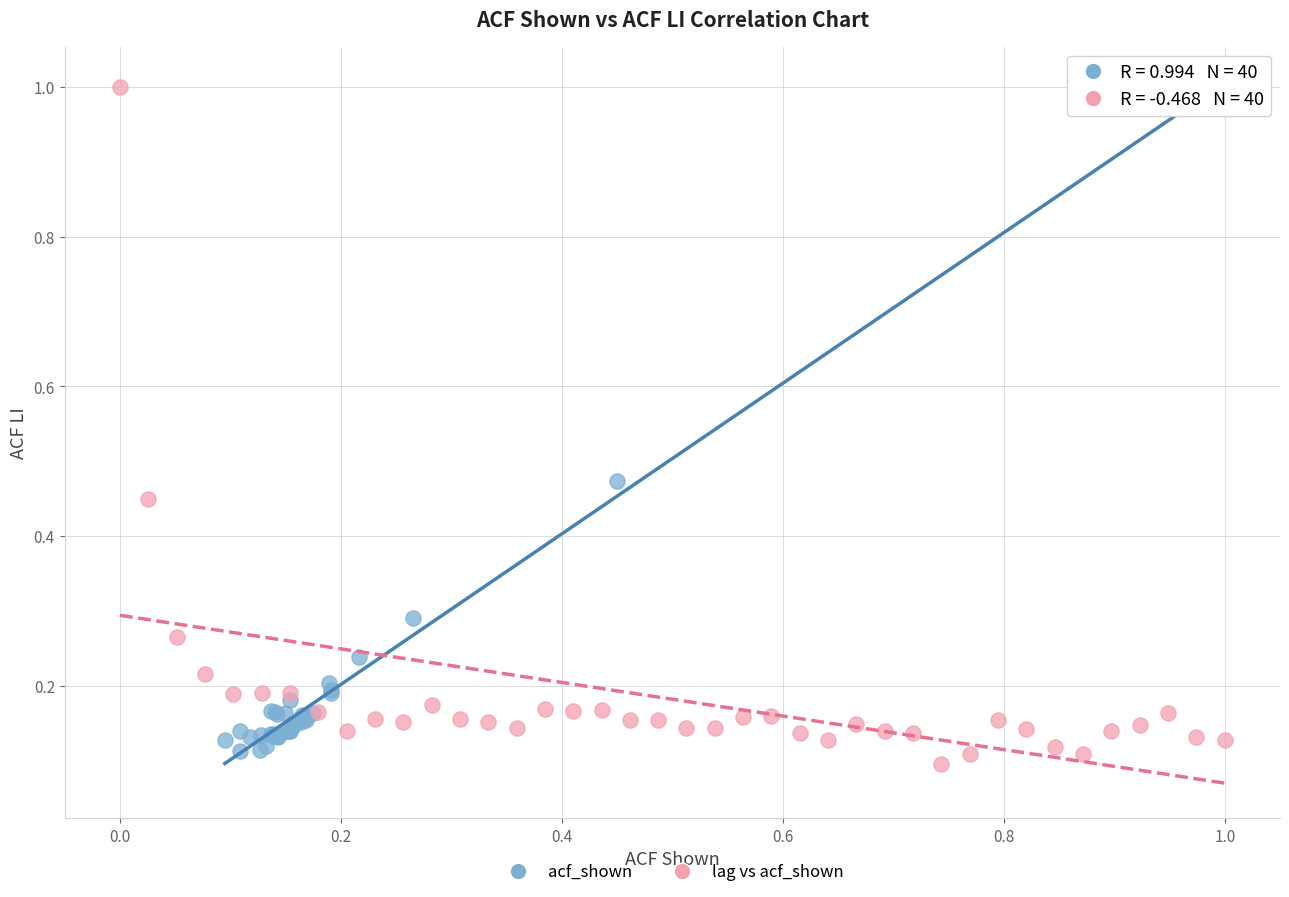

Which series contains the lowest Y value?

lag vs acf_shown